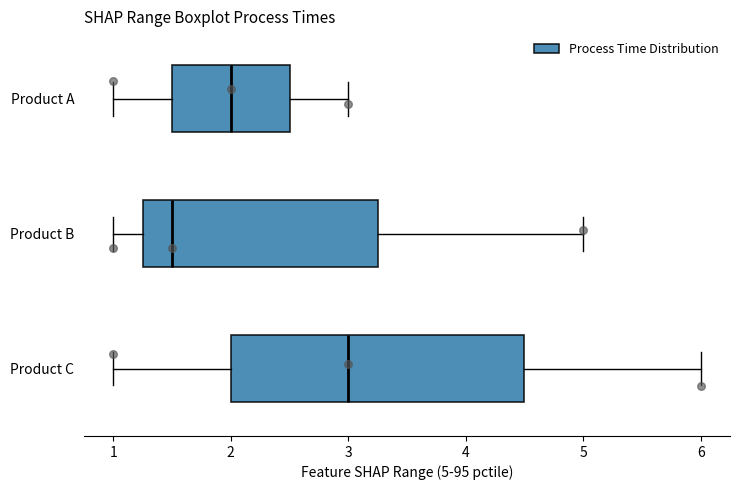

Reading bottom to top, transcribe this box plot: for each box, give where its median line is, the range the box spans, and where its two whiskers end, as read against the x-axis. The values are not printed on the chart, so give them approximately, as read against the axis.

Product C: median 3.0, box 2.0 to 4.5, whiskers 1.0 to 6.0
Product B: median 1.5, box 1.3 to 3.3, whiskers 1.0 to 5.0
Product A: median 2.0, box 1.5 to 2.5, whiskers 1.0 to 3.0